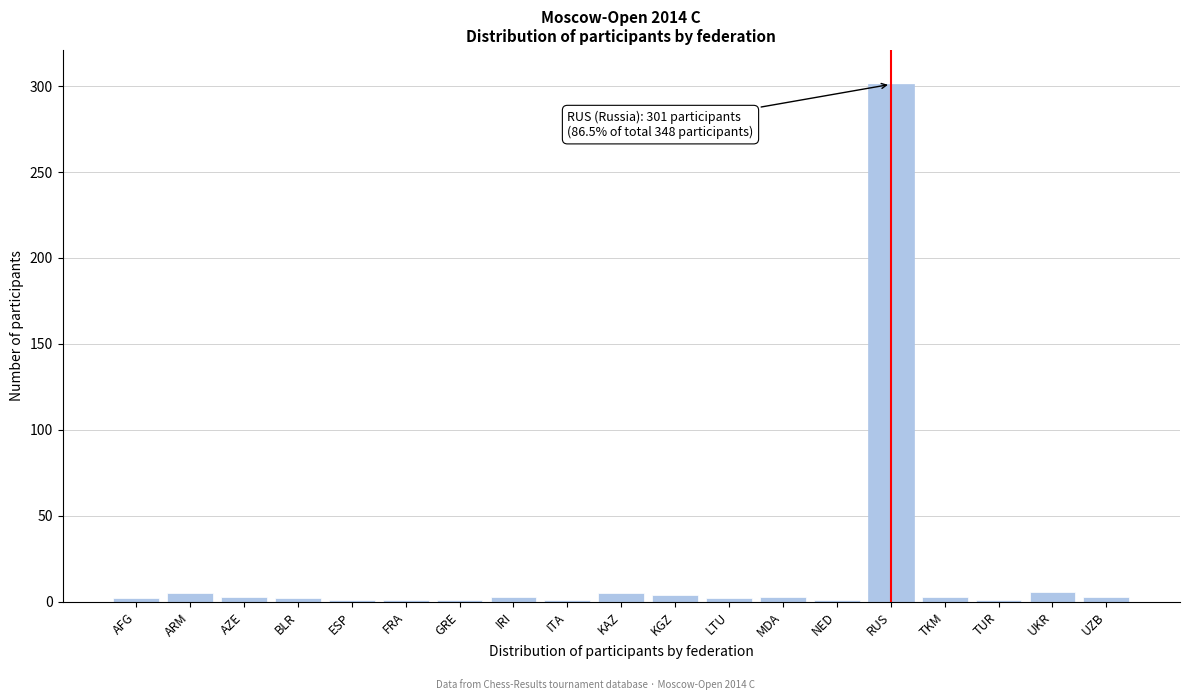

What is the label of the 13th bar from the left?

MDA